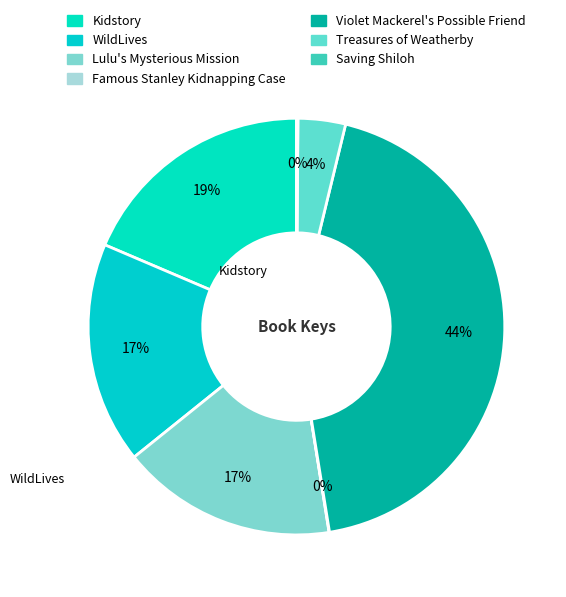

To the nearest percent, what is the difference between the largest and smallest slice percentages?

44%